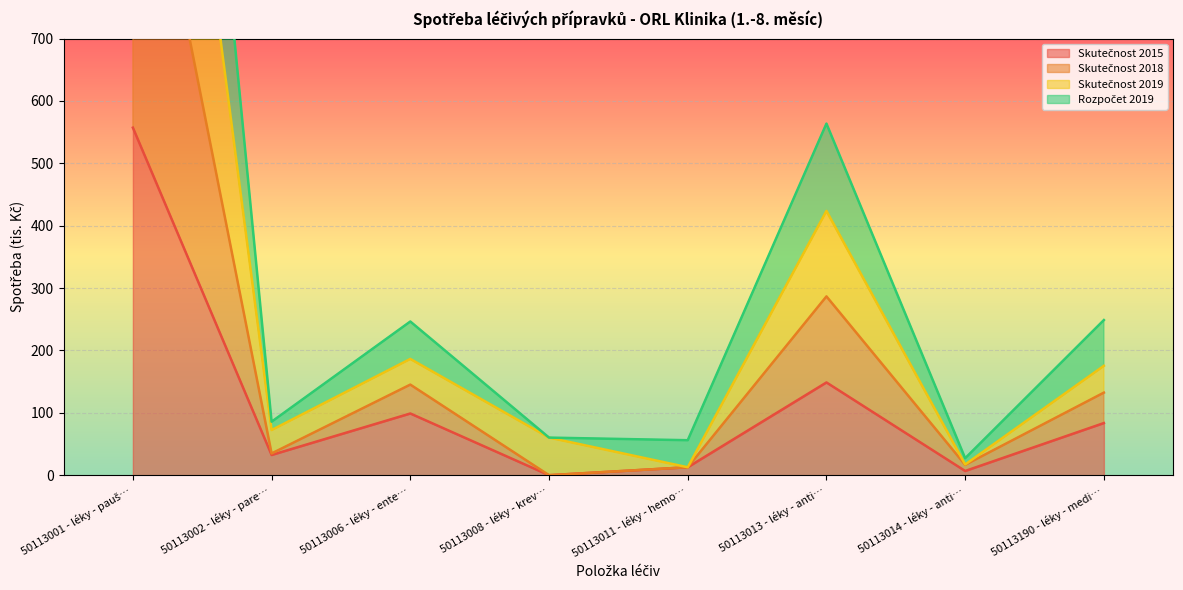

What is the average value of the Skutečnost 2018 series?

457.8